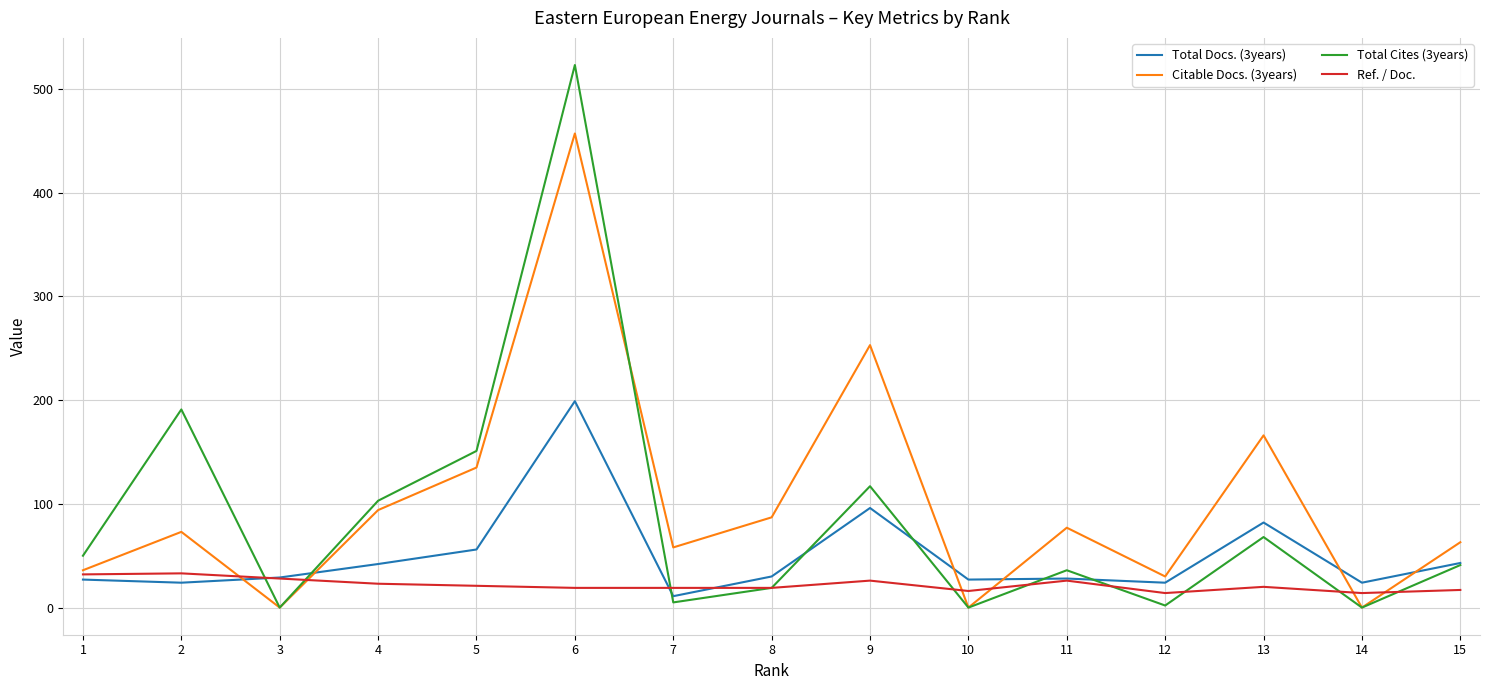

True or false: Ref. / Doc. and Citable Docs. (3years) cross at least once.

True